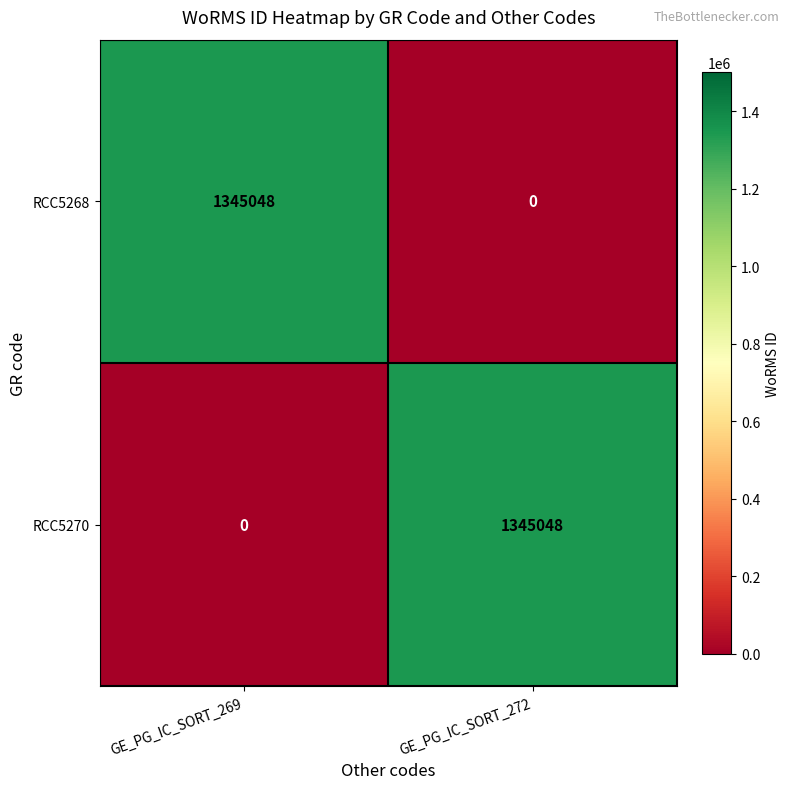

How many values in the RCC5268 series are below 1345048?

1